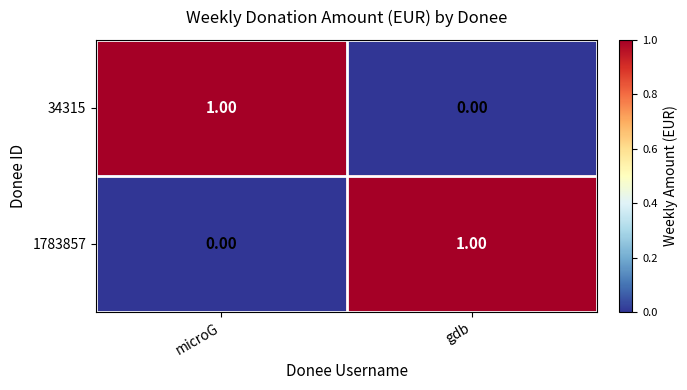

At which label does 34315 reach its minimum?

gdb